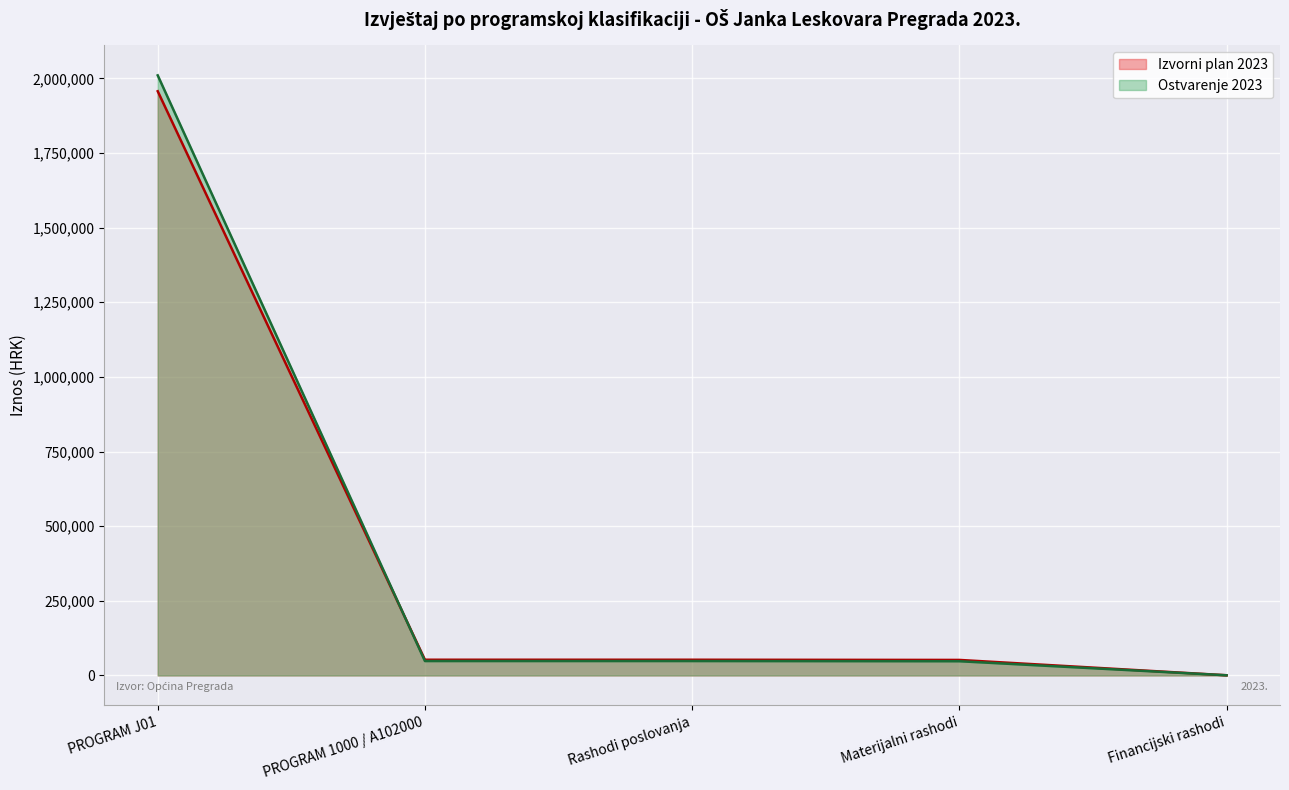

Reading left to right, list all the values displayed in this chart.

Izvorni plan 2023 (linija): PROGRAM J01=1956778.3	PROGRAM 1000 / A102000=52695.0	Rashodi poslovanja=52675.9	Materijalni rashodi=52026.4	Financijski rashodi=649.6
Ostvarenje 2023 (linija): PROGRAM J01=2009981.9	PROGRAM 1000 / A102000=48331.7	Rashodi poslovanja=48312.6	Materijalni rashodi=47678.7	Financijski rashodi=633.9